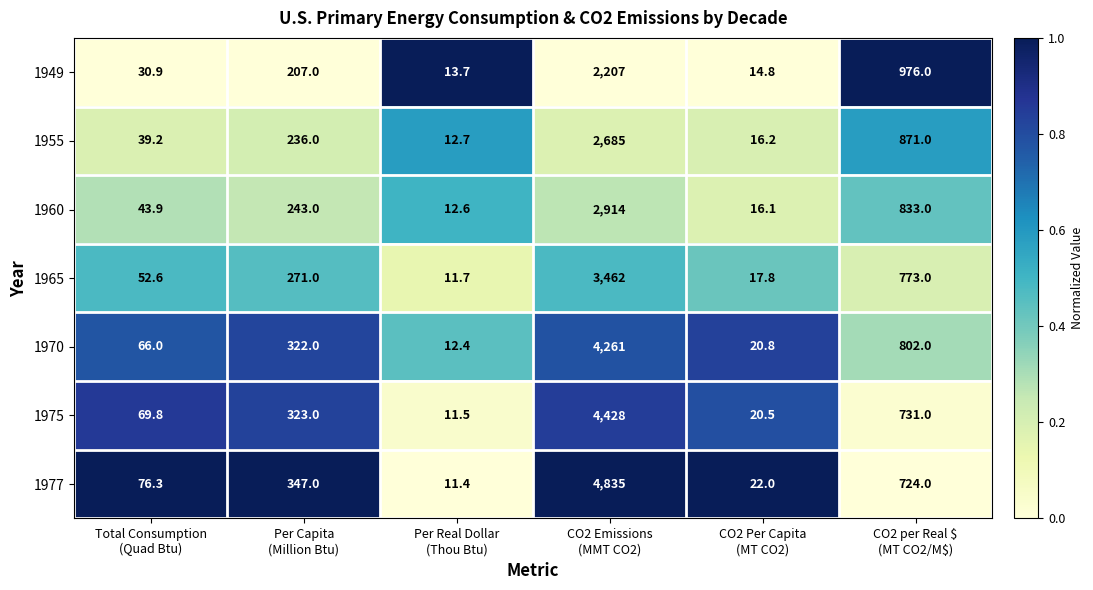

What is the sum of all 1955 values?

3860.1